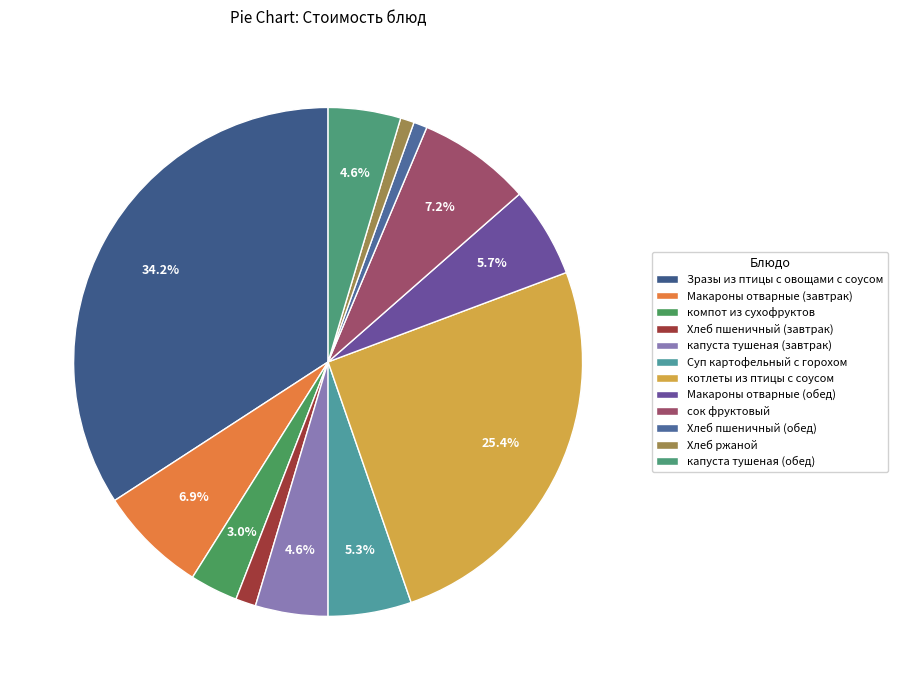

Which slice is the largest?

Зразы из птицы с овощами с соусом